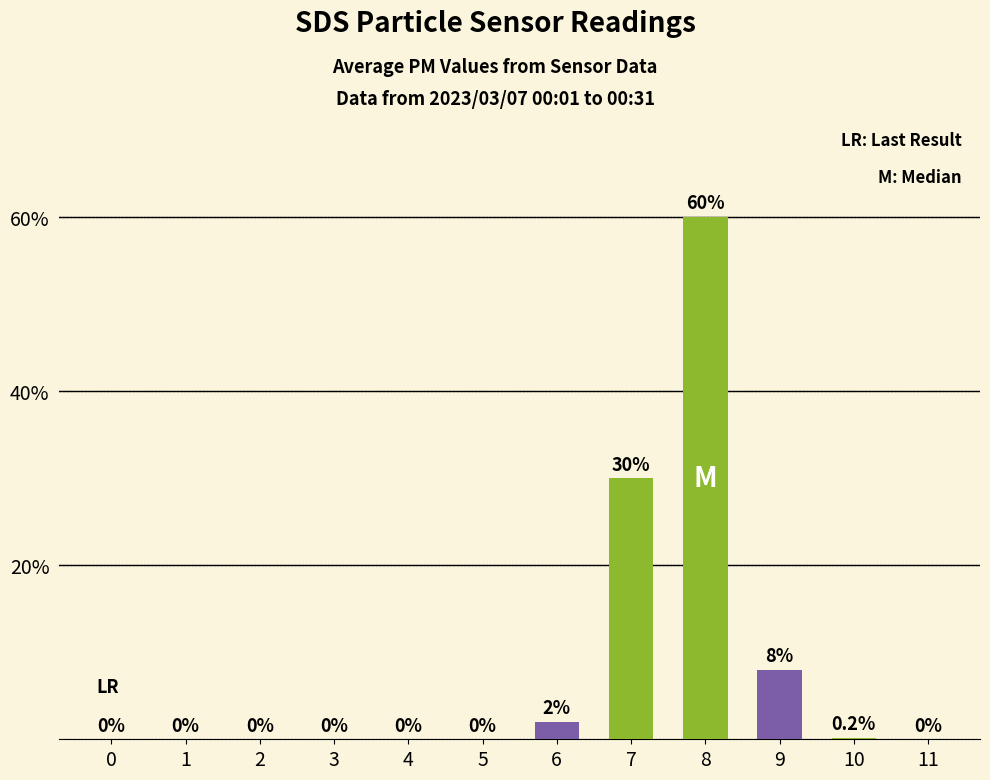

Reading right to left, what are all the values shown in this chart?

11=0.0	10=0.2	9=8.0	8=60.0	7=30.0	6=2.0	5=0.0	4=0.0	3=0.0	2=0.0	1=0.0	0=0.0